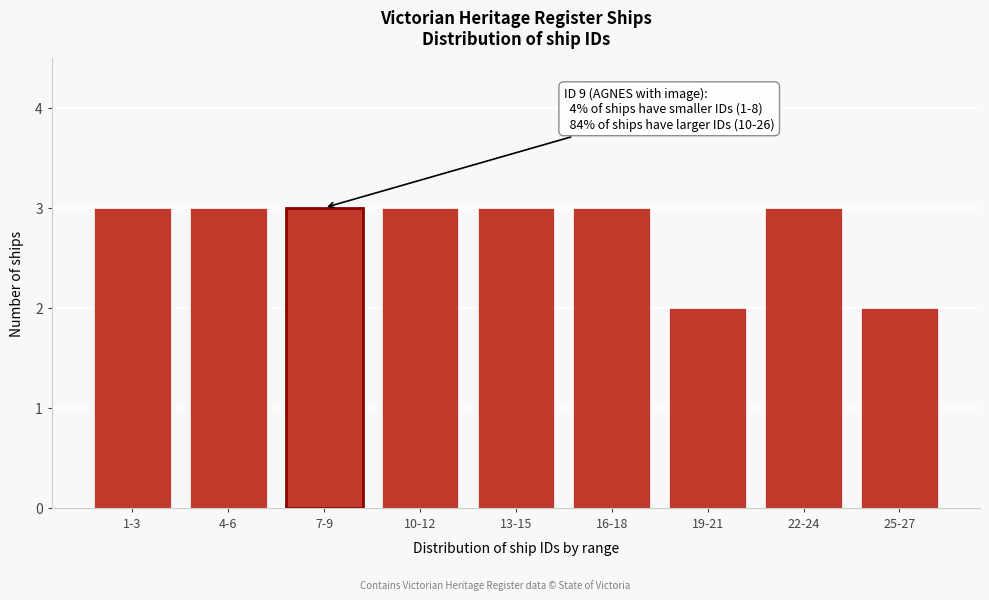

Reading left to right, list all the values displayed in this chart.

1-3=3	4-6=3	7-9=3	10-12=3	13-15=3	16-18=3	19-21=2	22-24=3	25-27=2